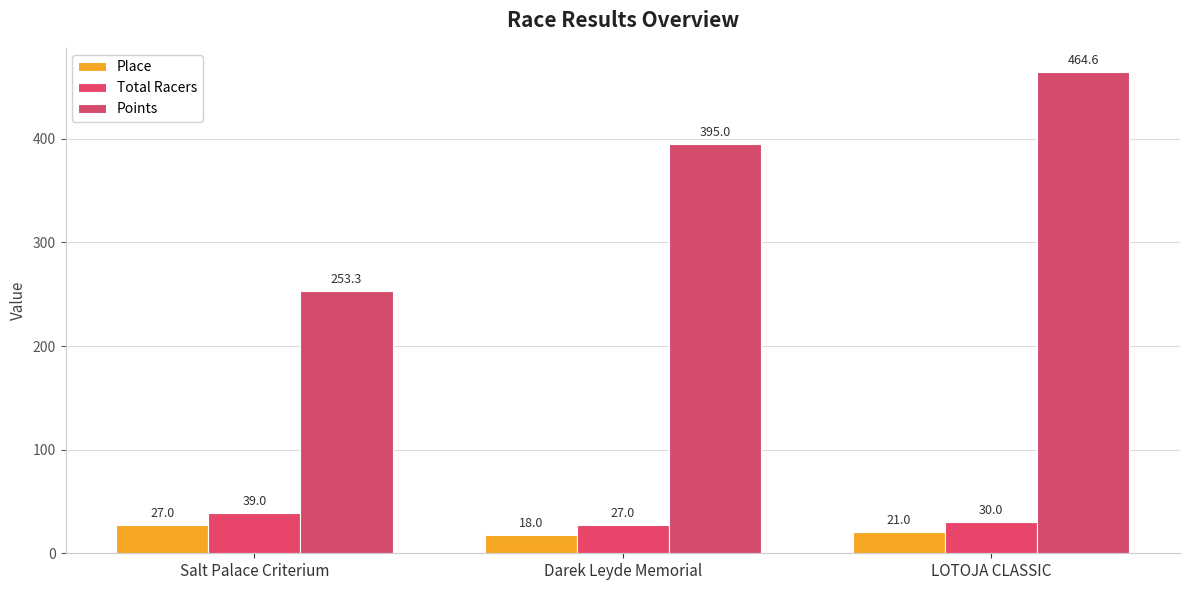

True or false: Total Racers has a value of 27.0 at Darek Leyde Memorial.

True